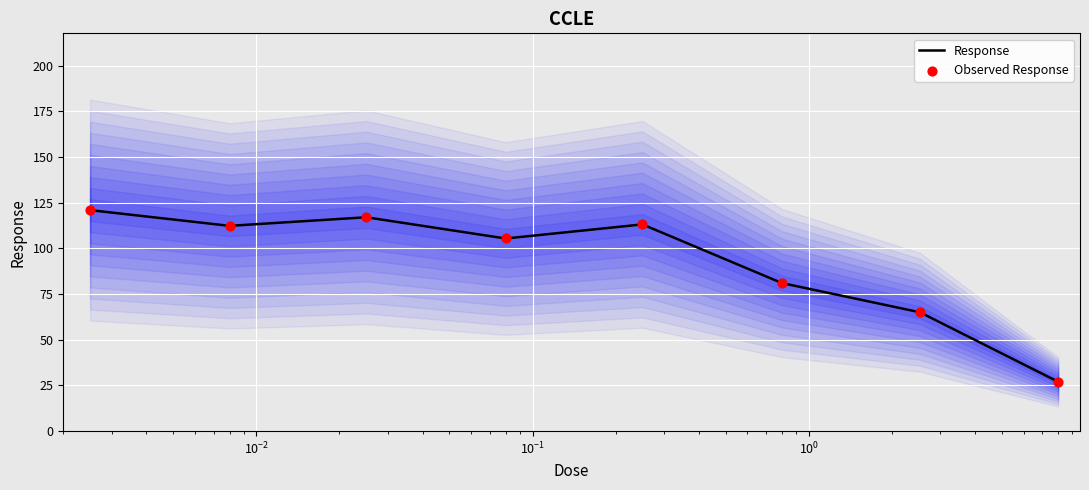

Which series has the largest total across all categories?

Response